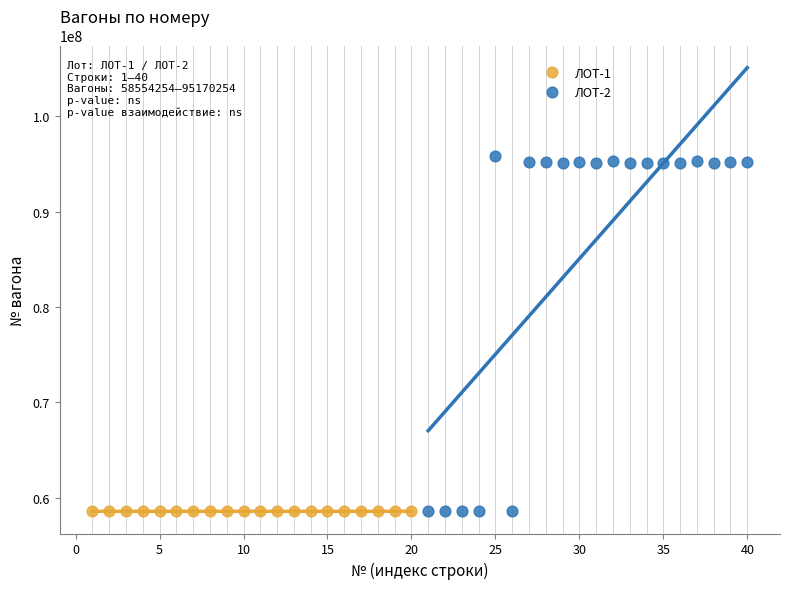

Which series has the widest spread of Y values?

ЛОТ-2